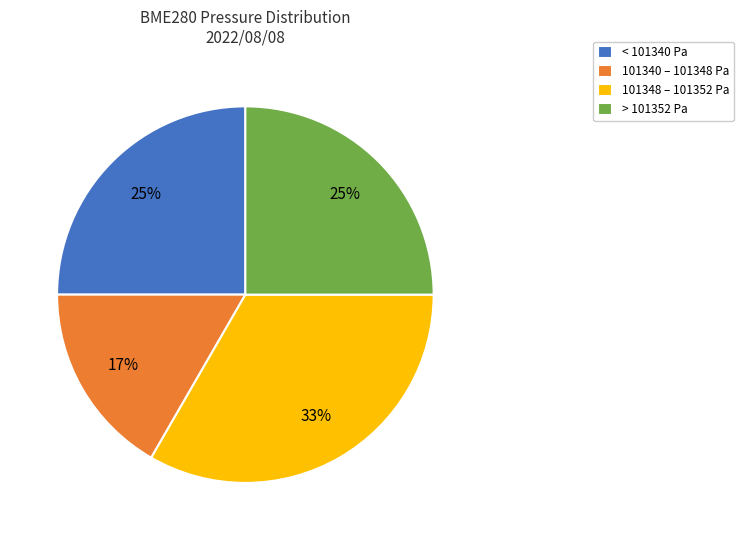

Does any single category account for the majority?

No